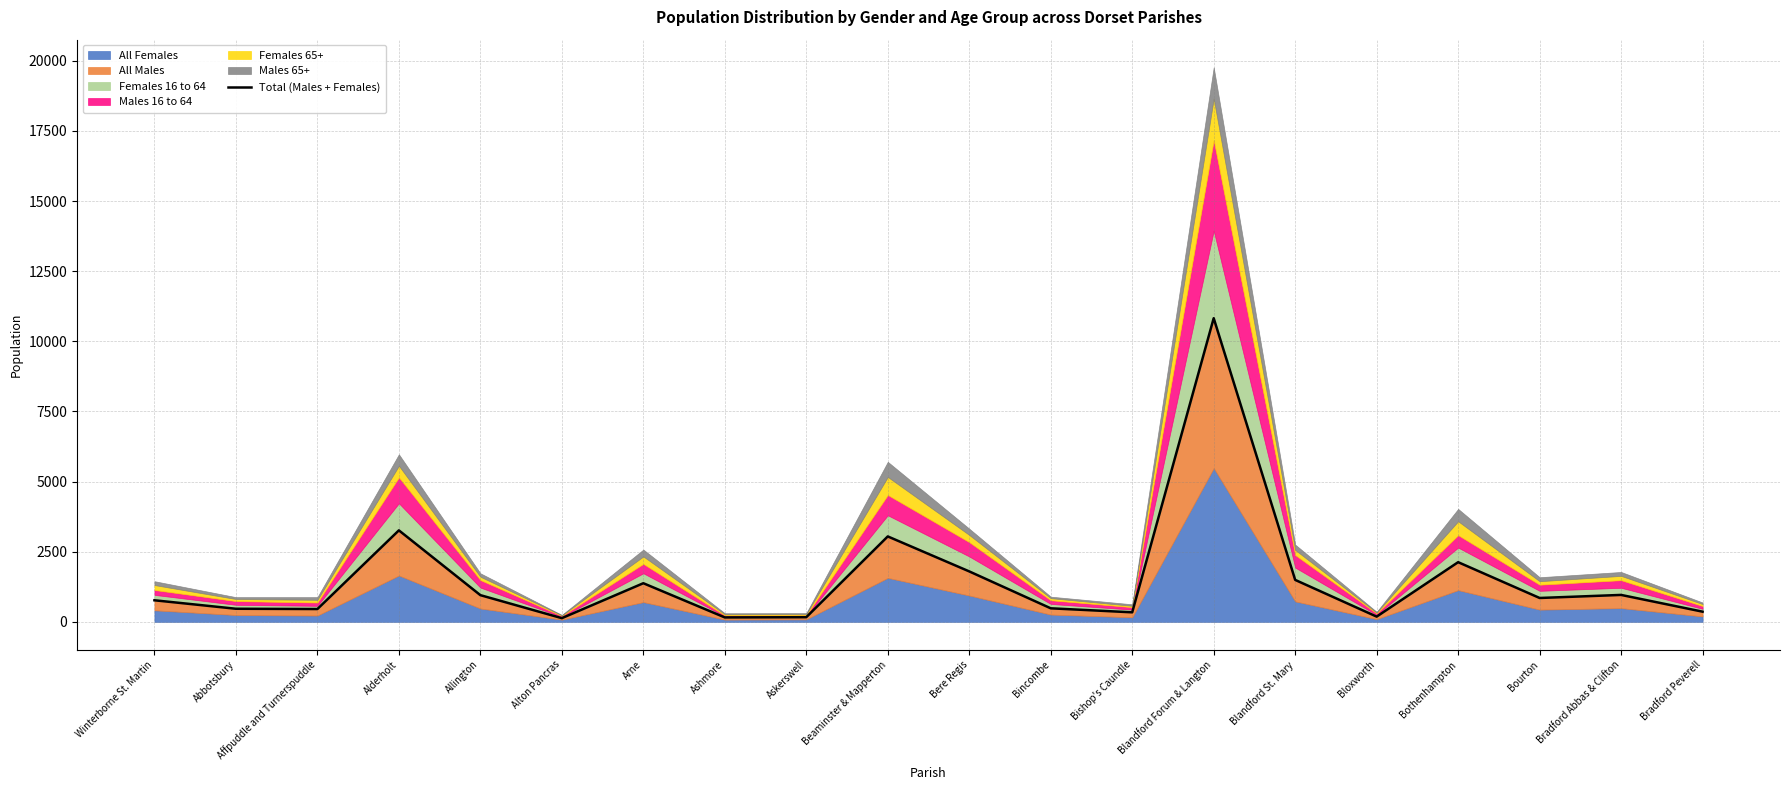

The chart shows a value of 133 at Alton Pancras. True or false?

True